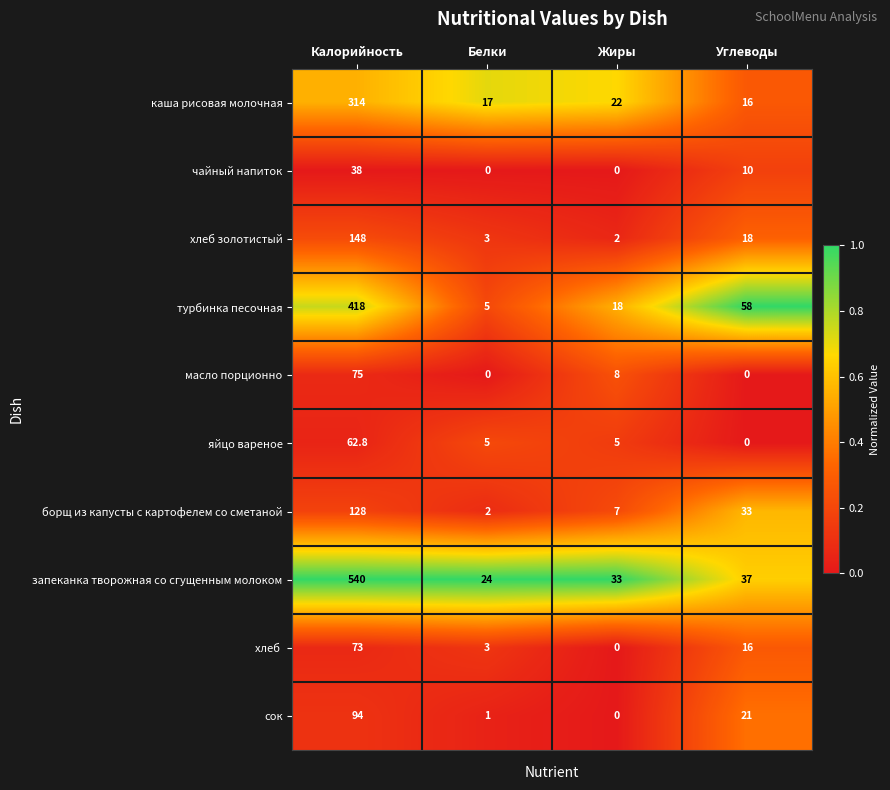

Which label corresponds to the largest value in the chart?

Калорийность